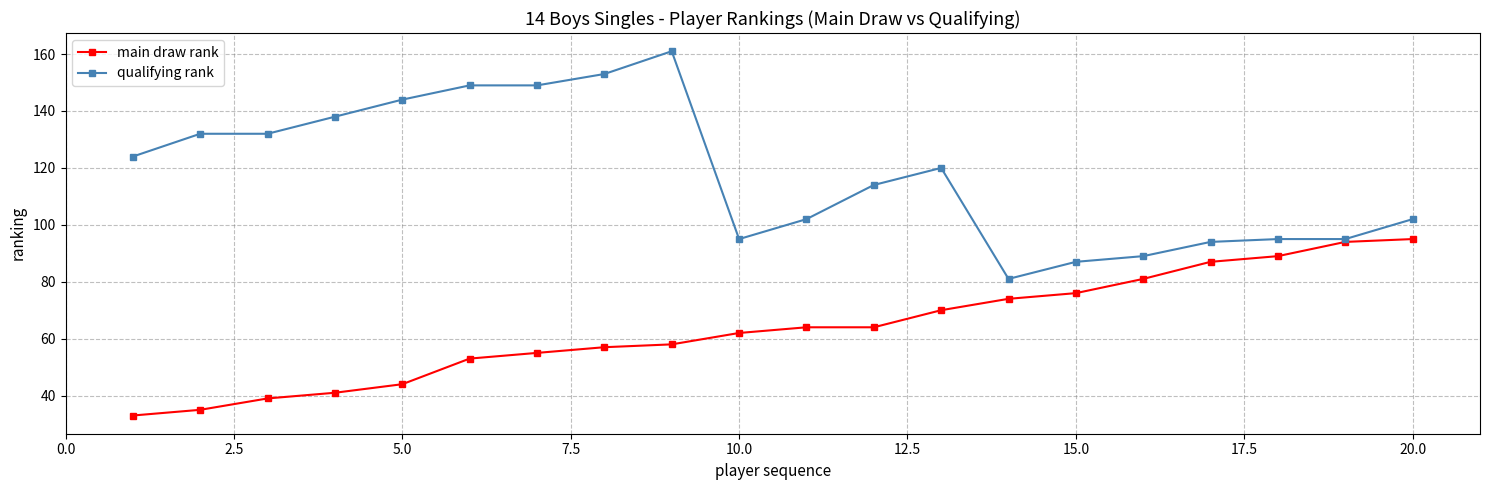

What is the minimum value for qualifying rank?

81